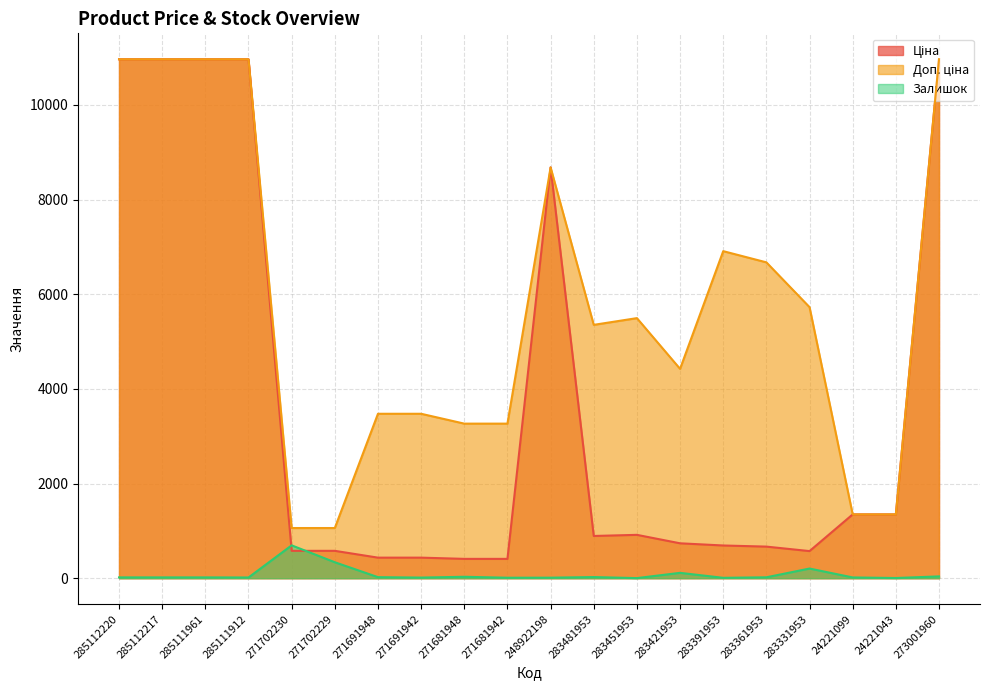

What is the sum of the Залишок values at 271702229 and 271681942?

347.0